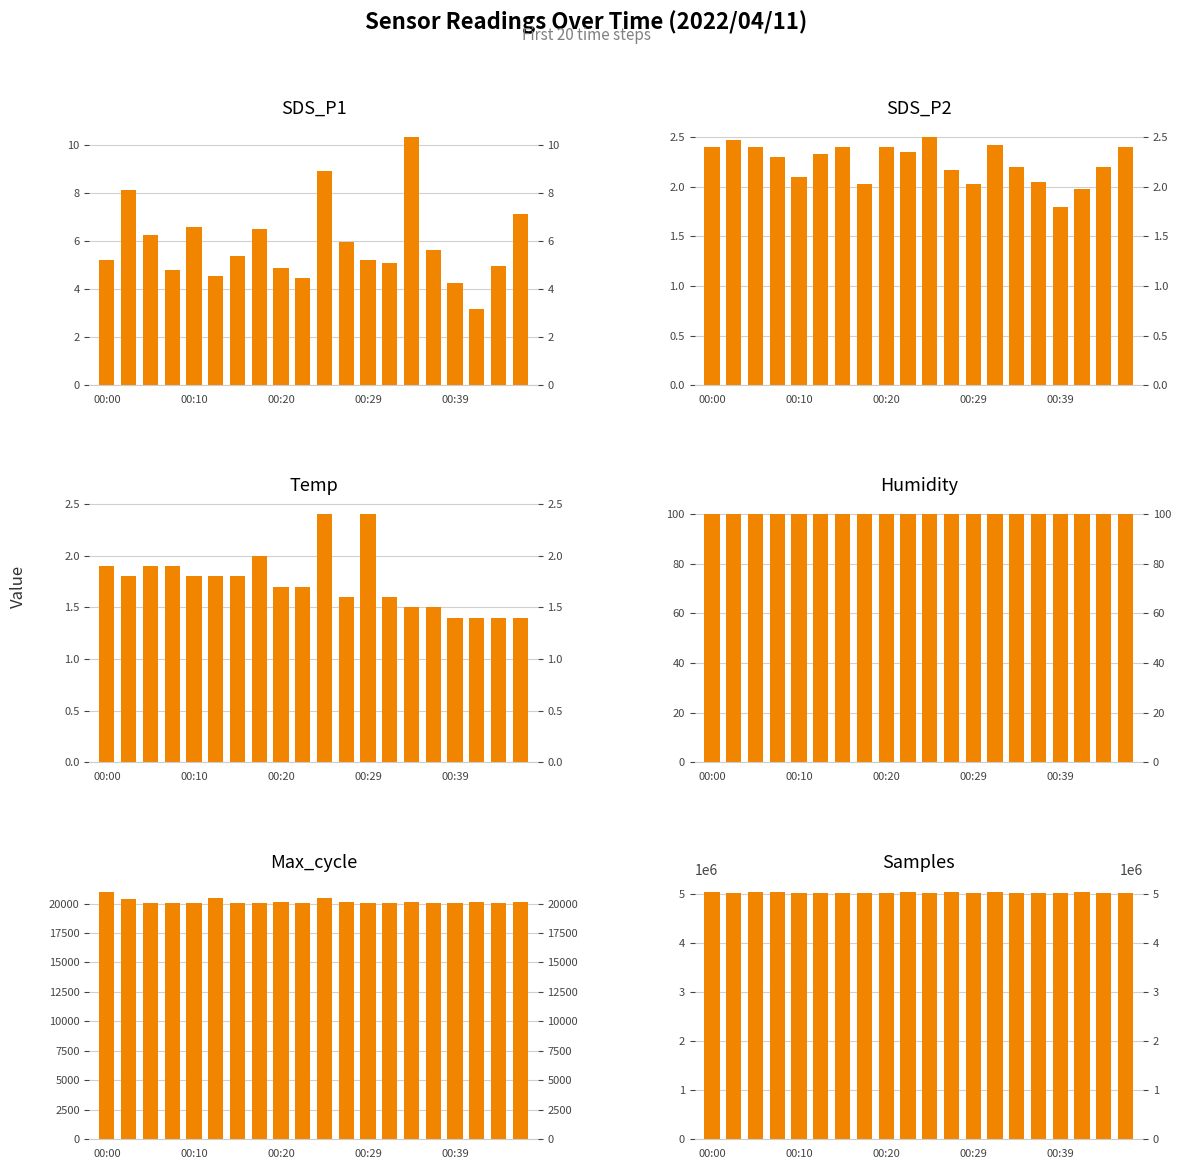

How many bars are there in total?

120